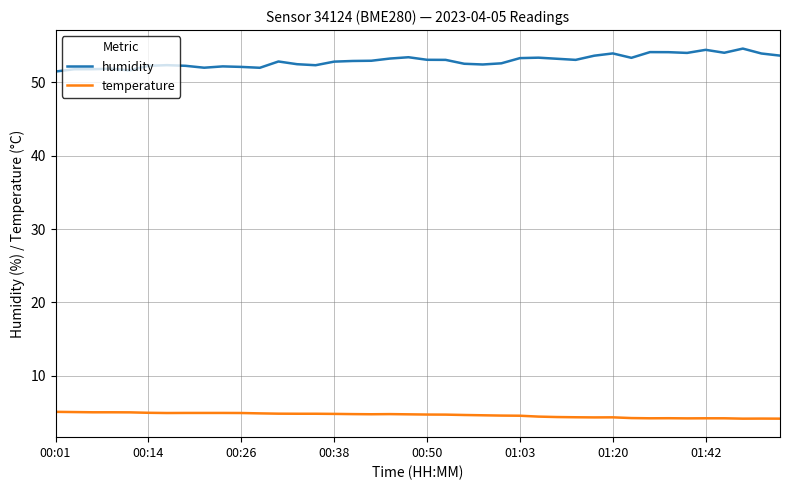

How many lines are shown in the chart?

2